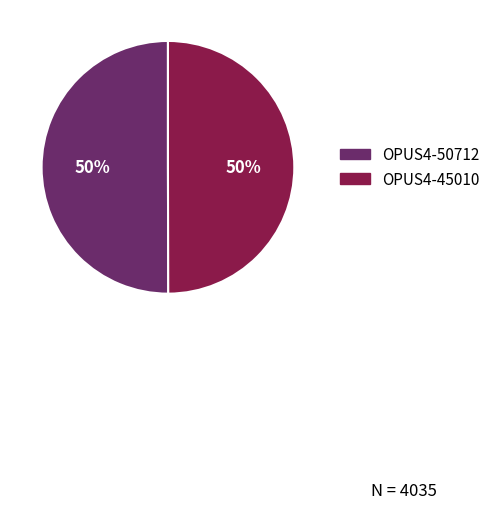

What percentage is the OPUS4-45010 slice, to the nearest percent?

50%